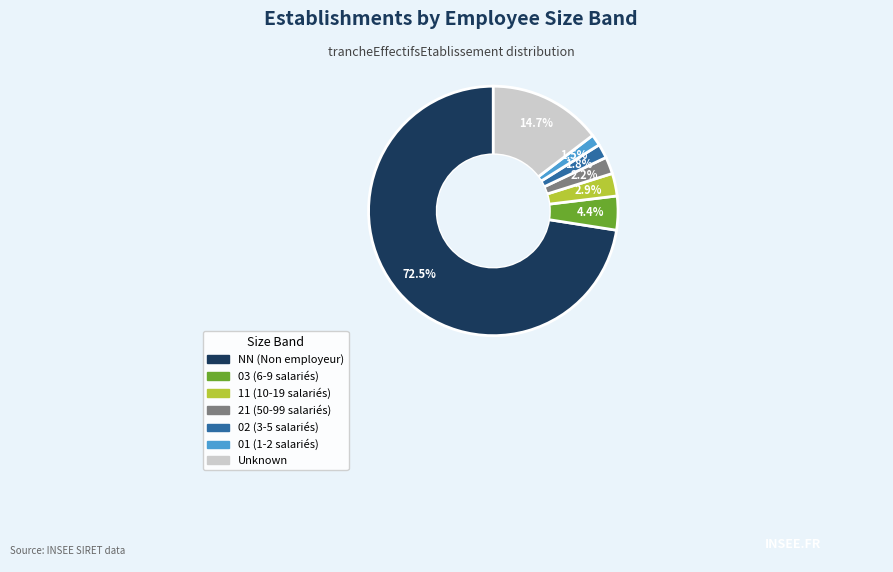

Is there any slice that represents more than half of the pie?

Yes